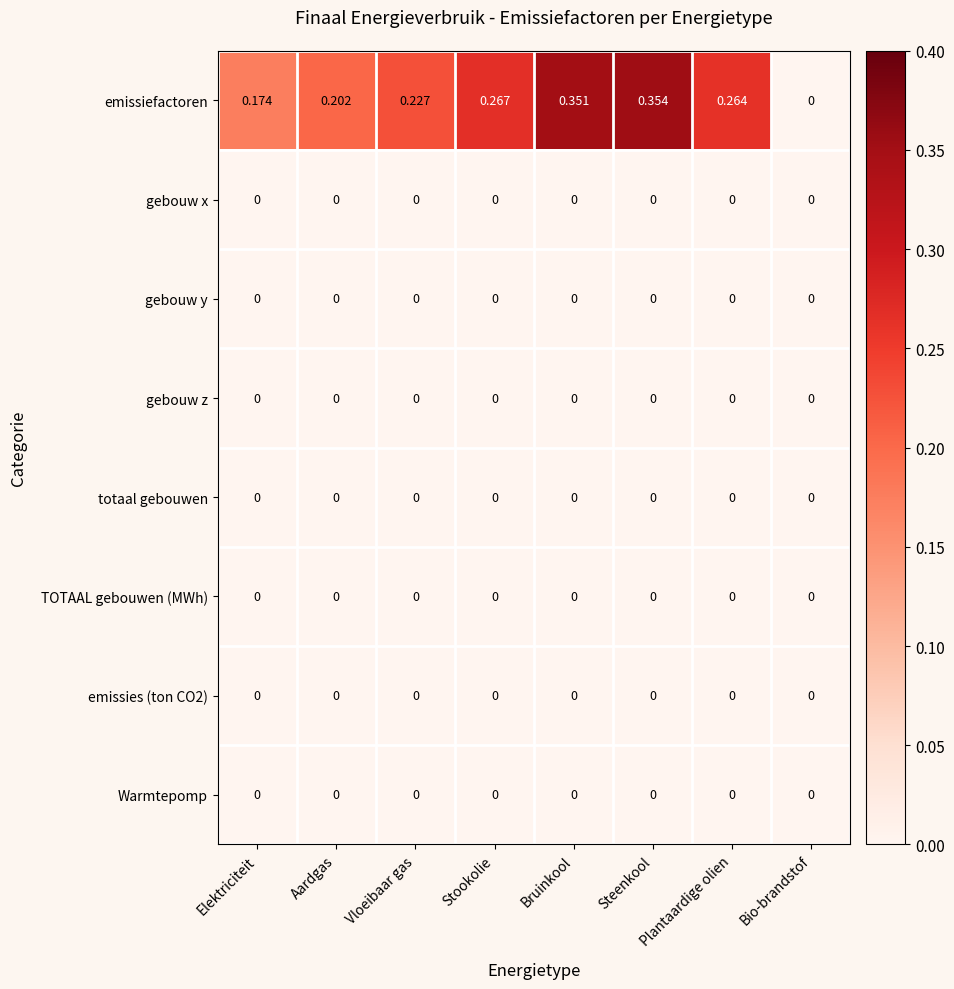

How many categories are shown in the chart?

8